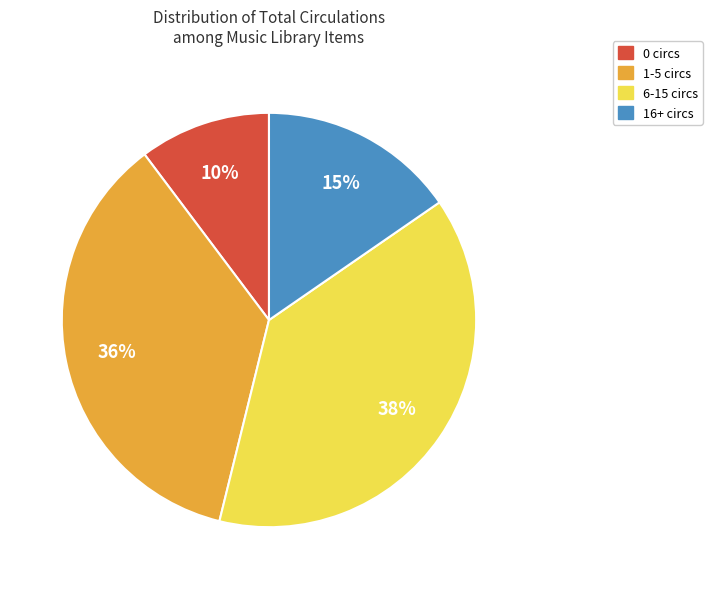

To the nearest percent, what is the difference between the largest and smallest slice percentages?

28%